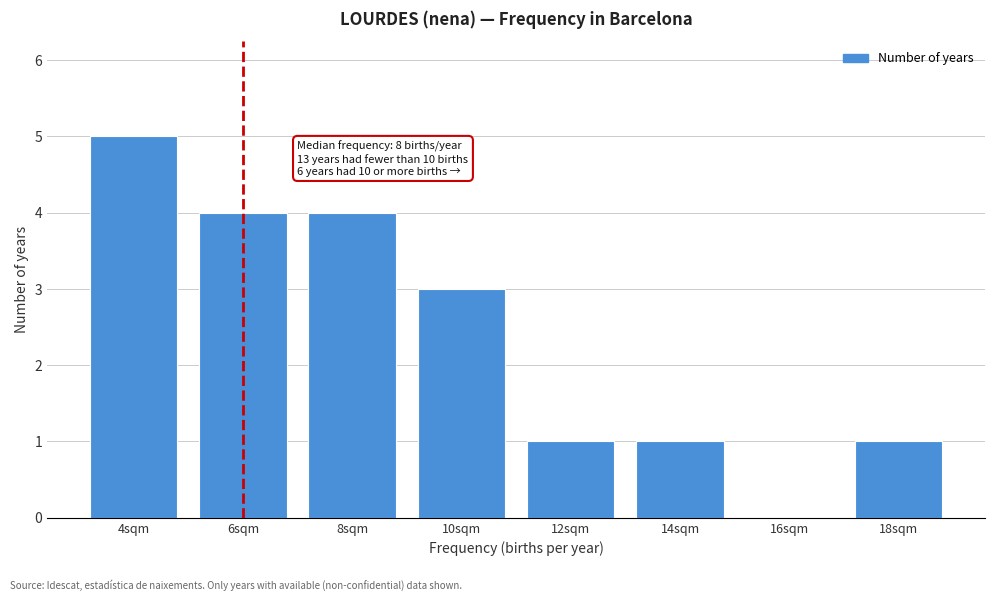

Reading left to right, what are all the values shown in this chart?

4sqm=5	6sqm=4	8sqm=4	10sqm=3	12sqm=1	14sqm=1	16sqm=0	18sqm=1